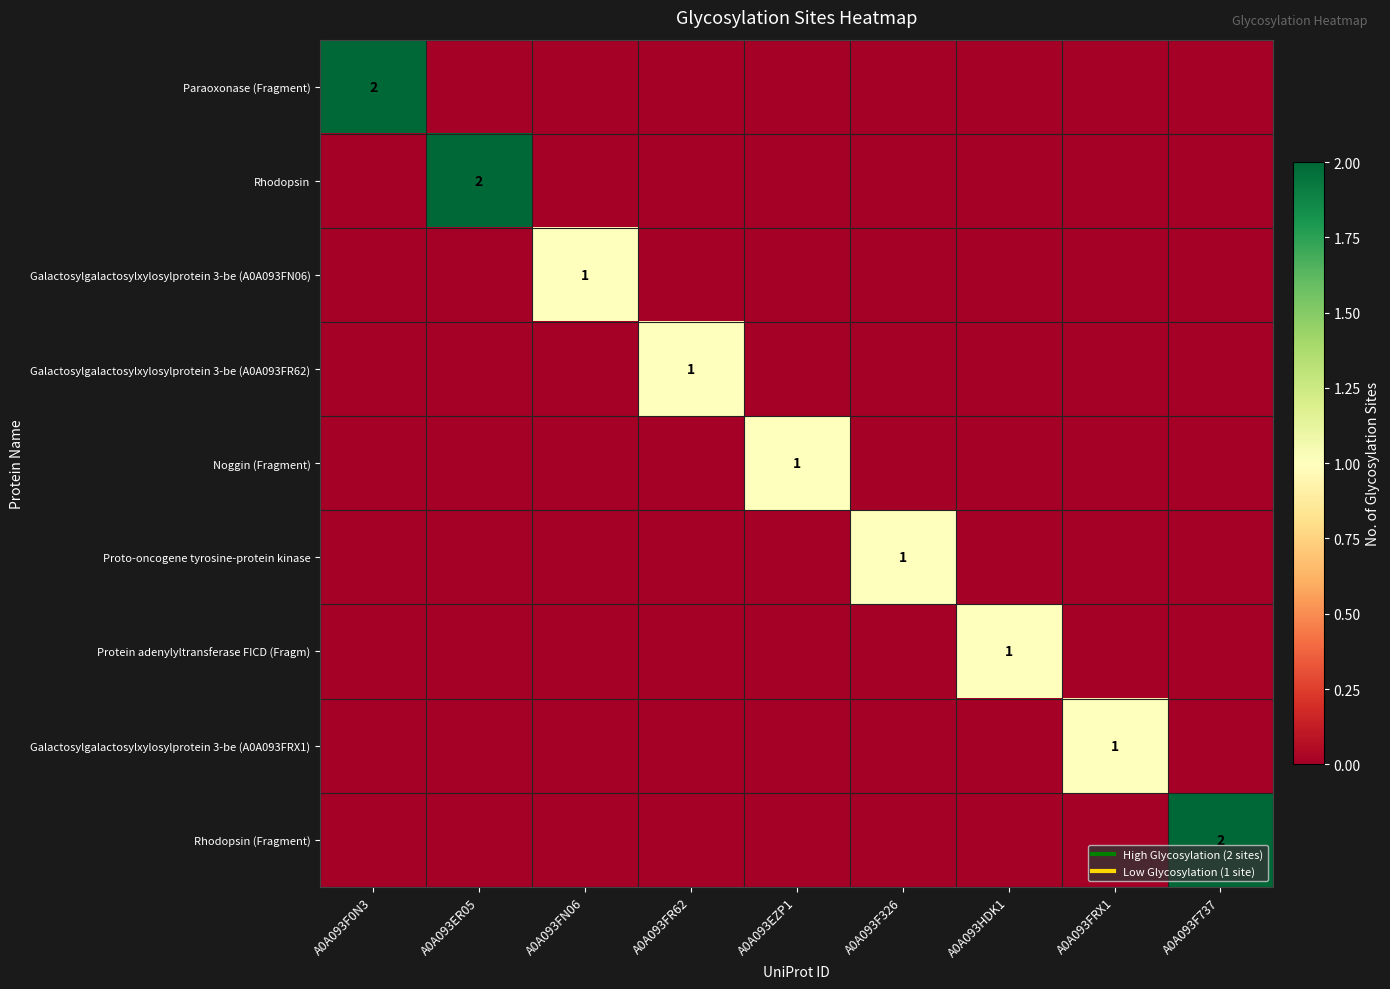

The Galactosylgalactosylxylosylprotein 3-be (A0A093FR62) series shows -1 at A0A093HDK1. True or false?

False